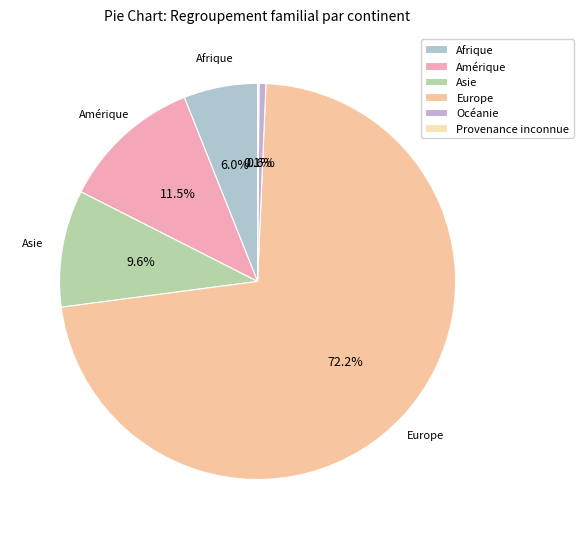

What percentage is the Asie slice, to the nearest percent?

10%